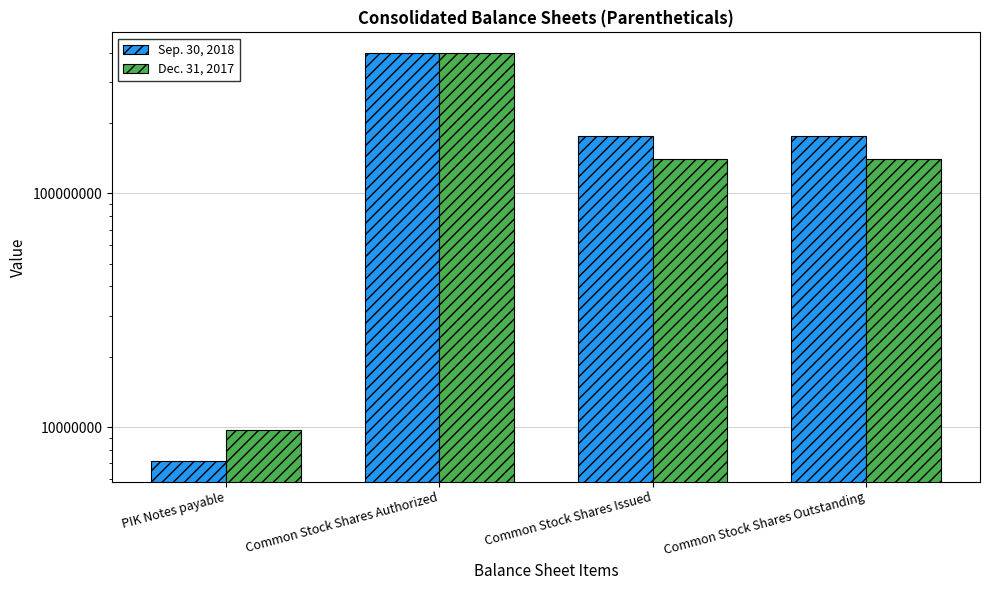

At which category is the sum across all series the highest?

Common Stock Shares Authorized